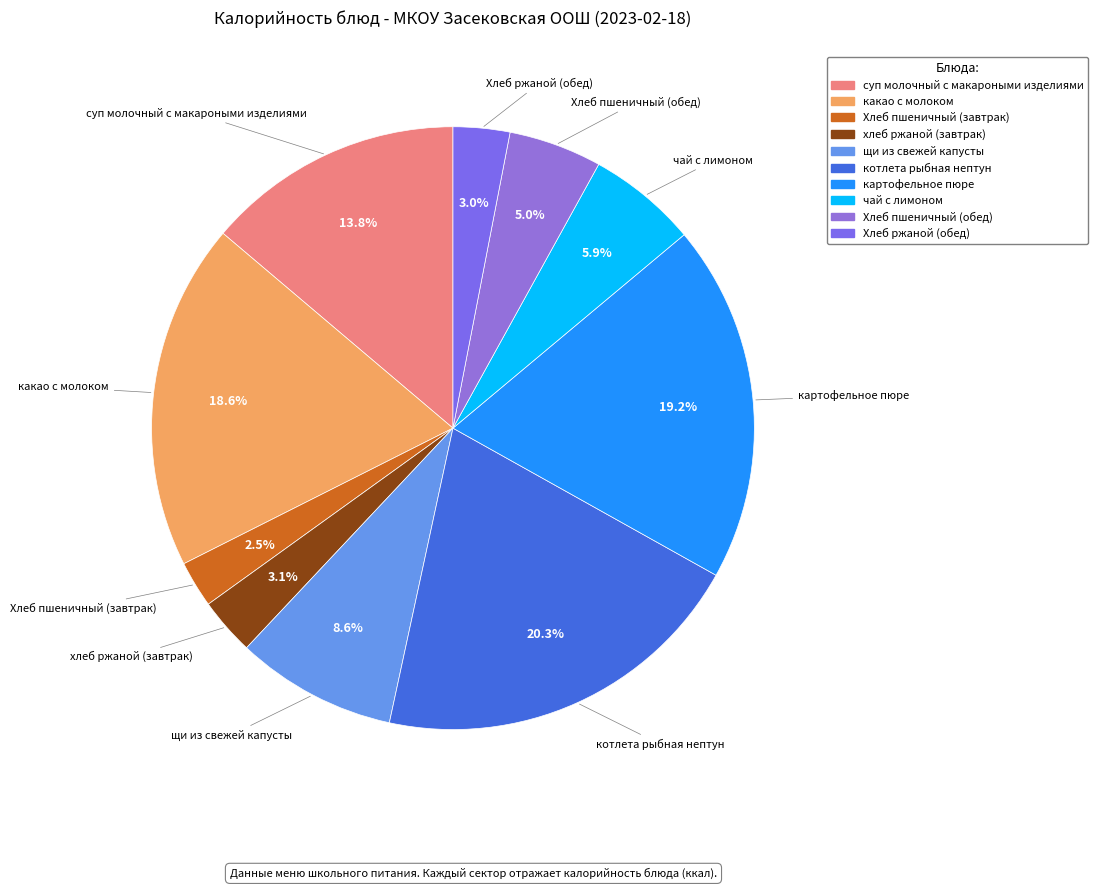

Which slice is the largest?

котлета рыбная нептун